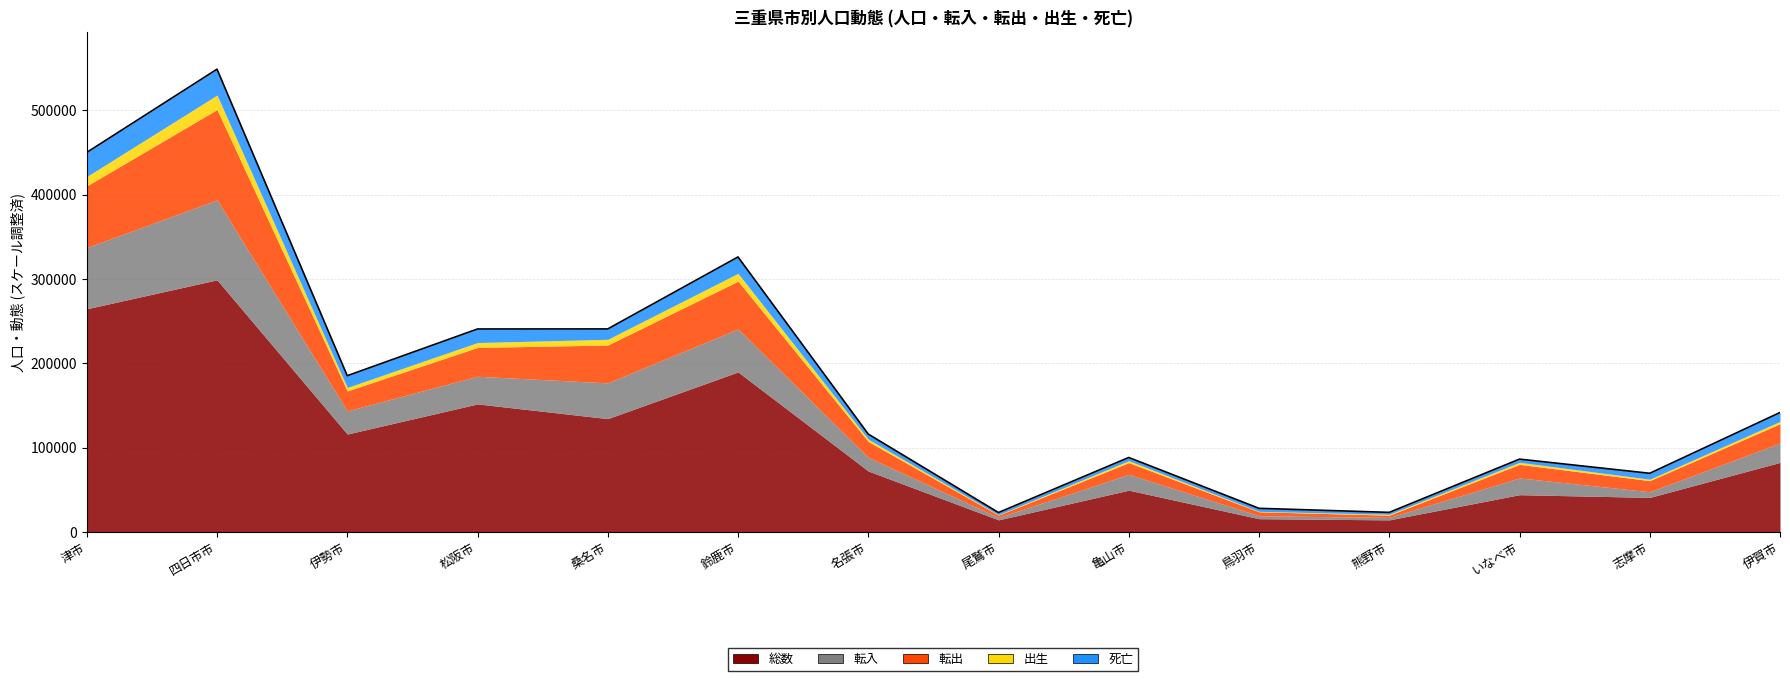

True or false: 総数 has a value of 240743 at 桑名市.

False